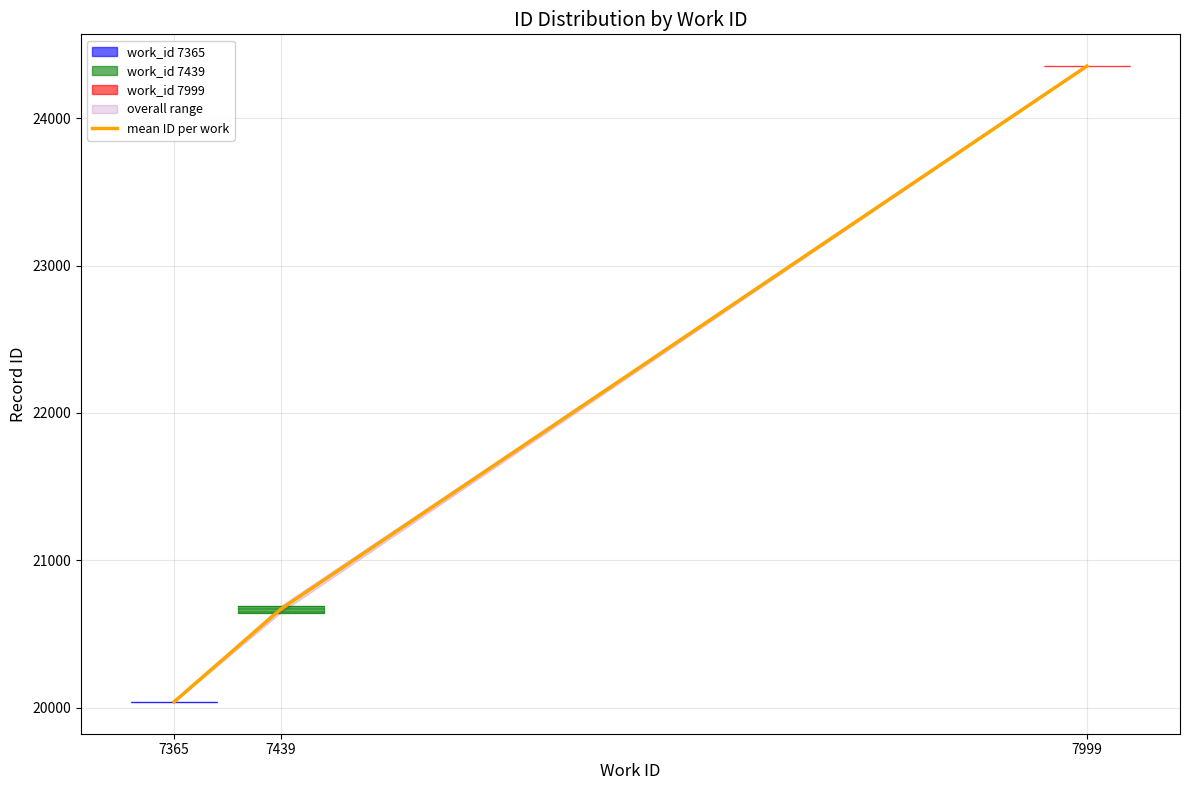

List the labels in order of value, largest first.

7999, 7439, 7365